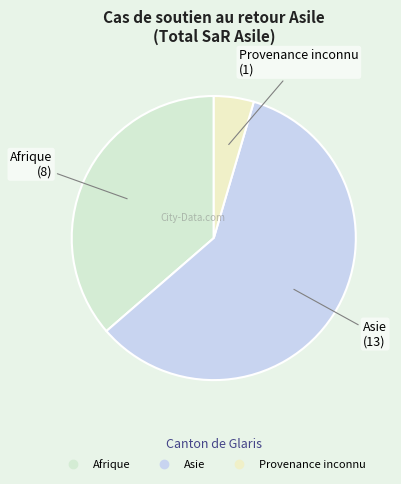

Combined, do Provenance inconnu and Asie account for over 50%?

Yes